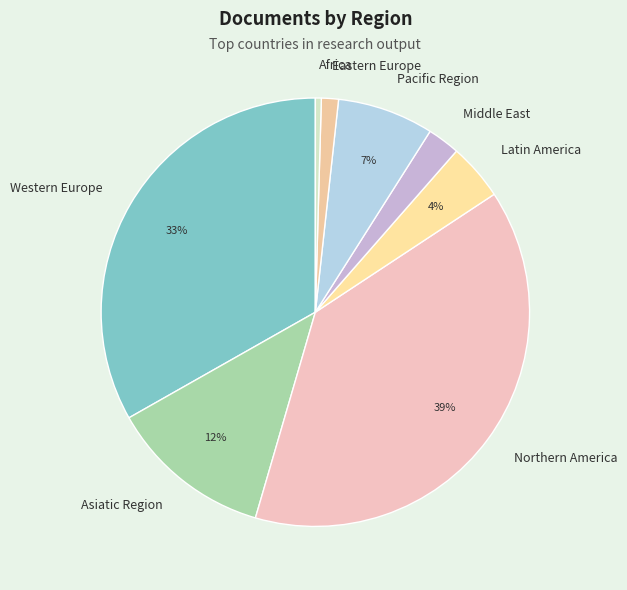

To the nearest percent, what percentage of the pie is Middle East?

2%